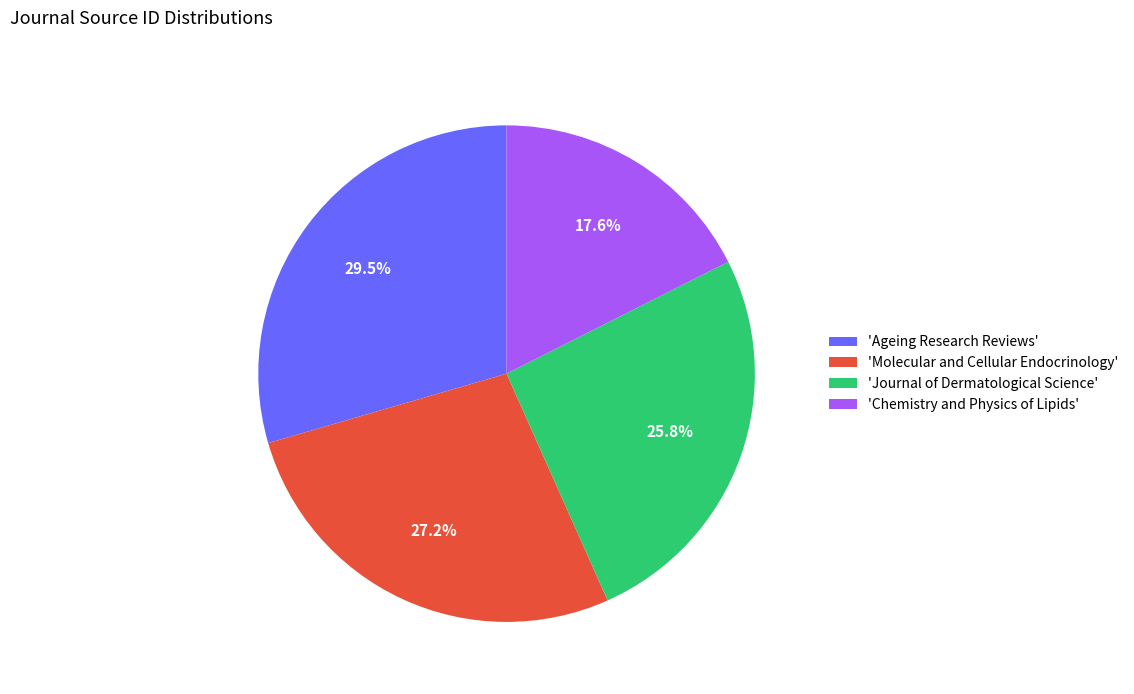

What portion of the pie excludes 'Ageing Research Reviews'?

70.5%